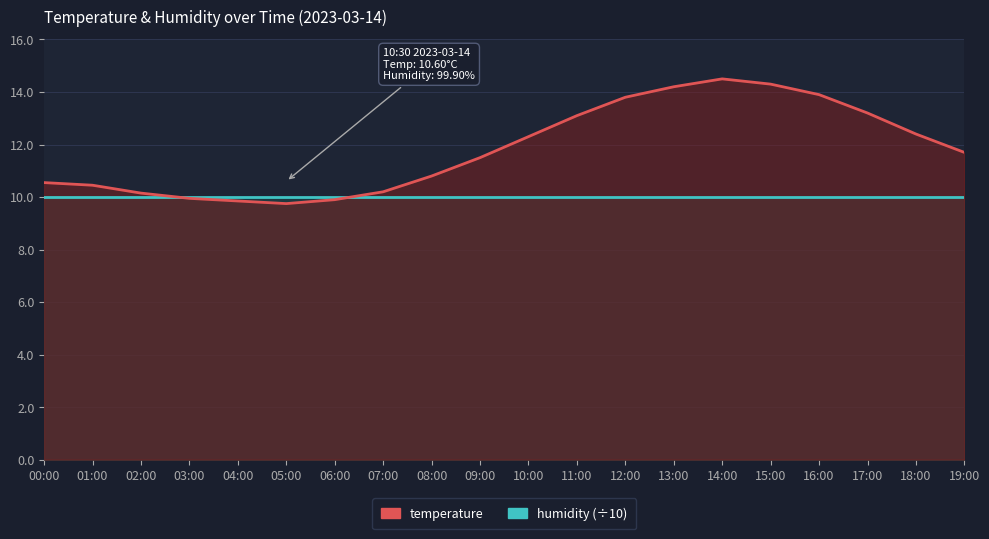

What is the smallest value displayed?

9.8